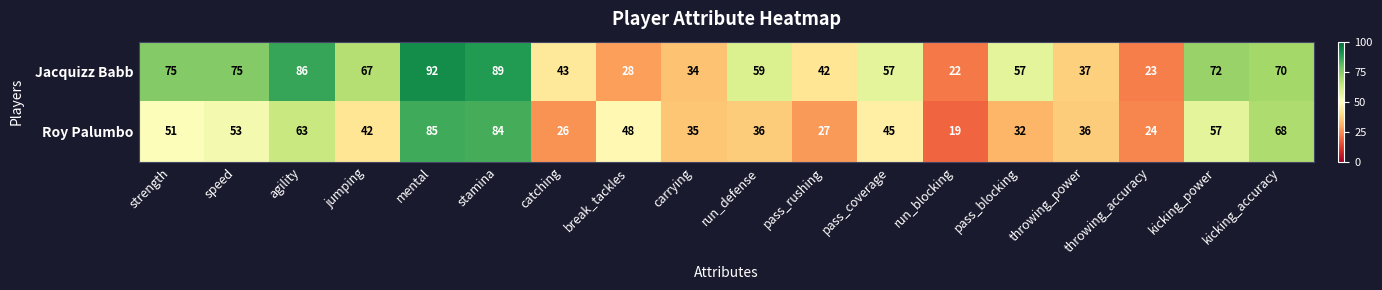

Which series has the largest total across all categories?

Jacquizz Babb